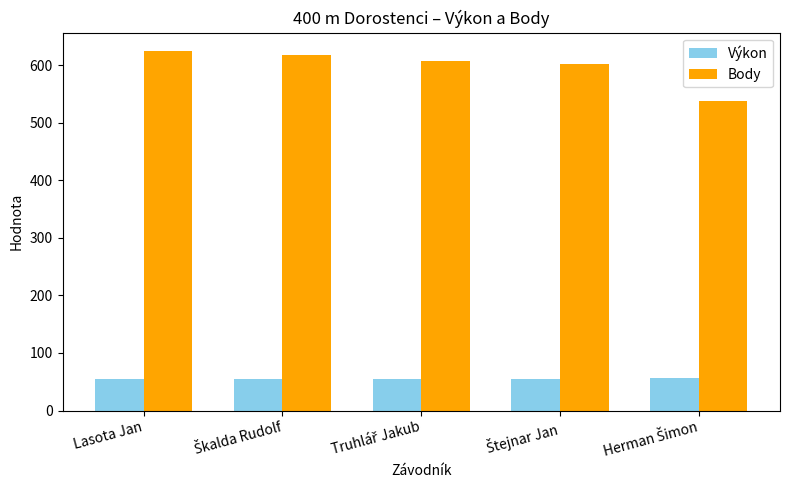

Does the chart contain any negative values?

No